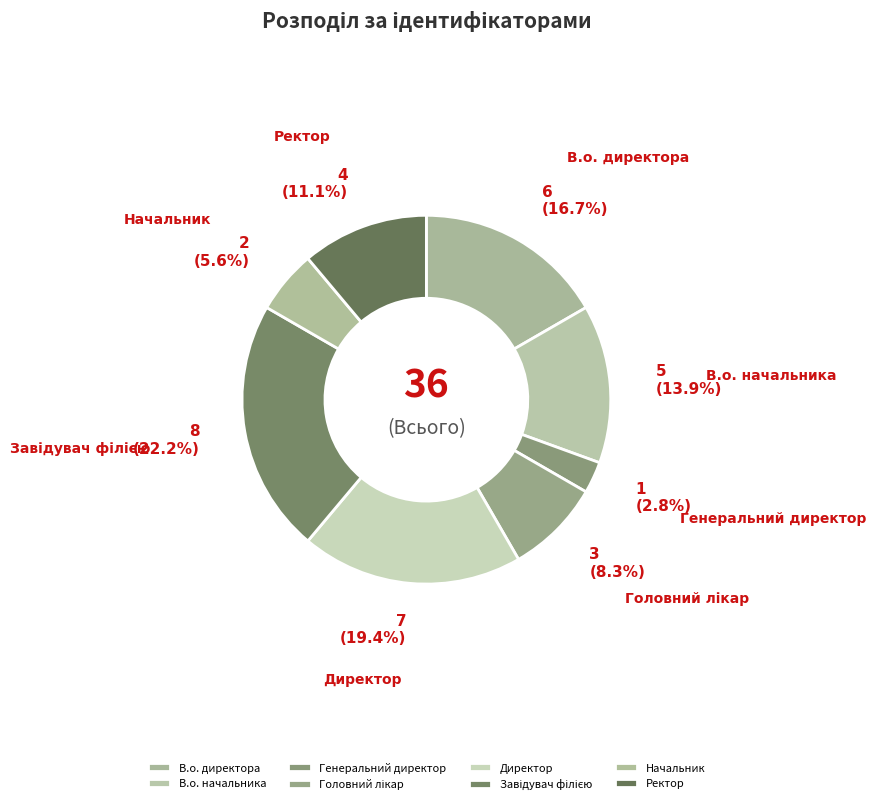

How many segments does this pie chart have?

8